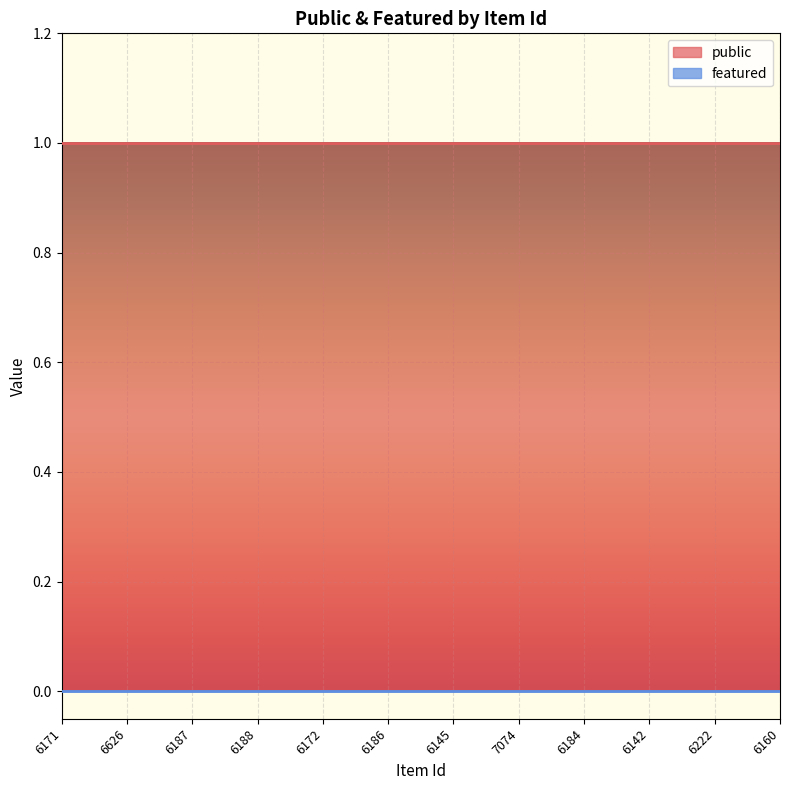

What position from the left is 7074?

8